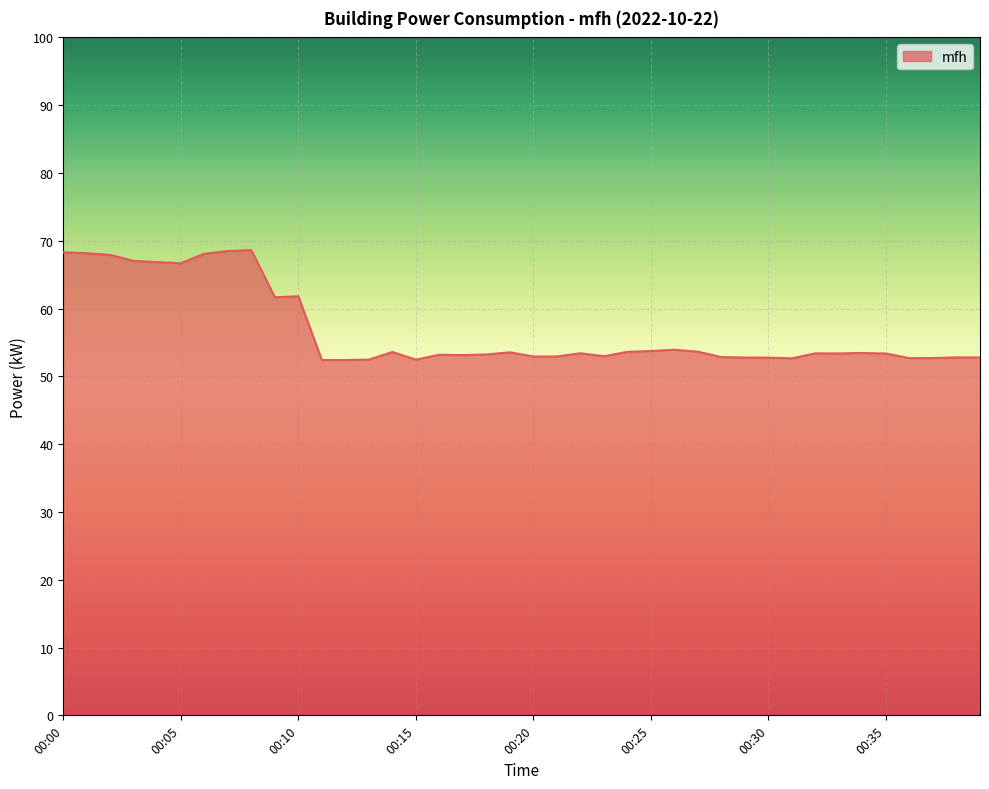

What is the smallest value displayed?

52.4